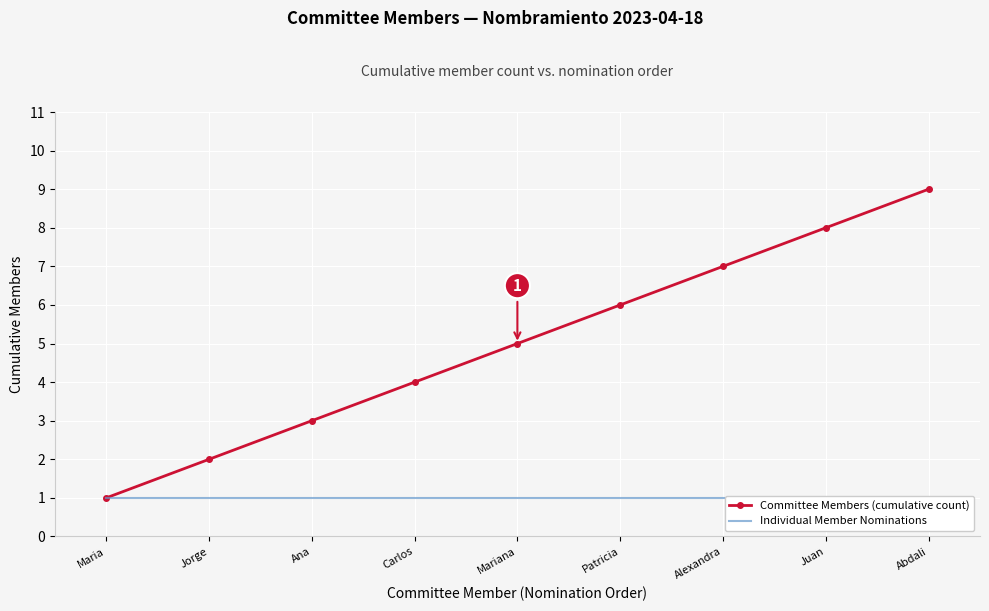

What is the label of the 8th point from the right?

Jorge